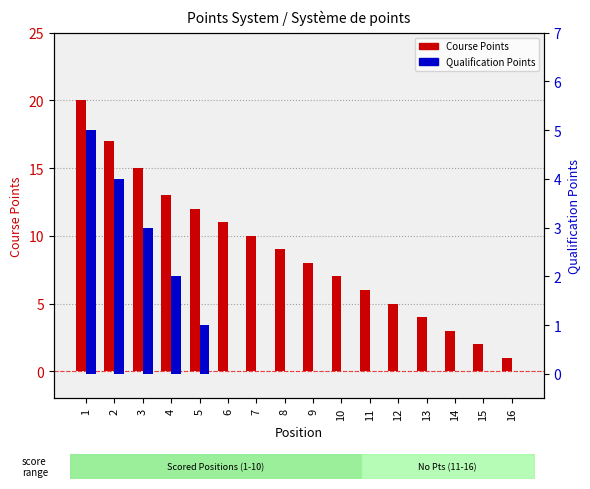

Is the value of Qualification Points at 15 greater than the value of Course Points at 4?

No